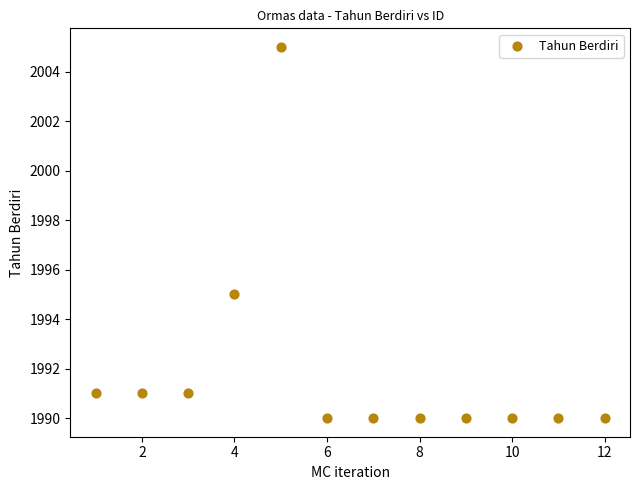

What Y value in the scatter plot is closest to 1997?

1995